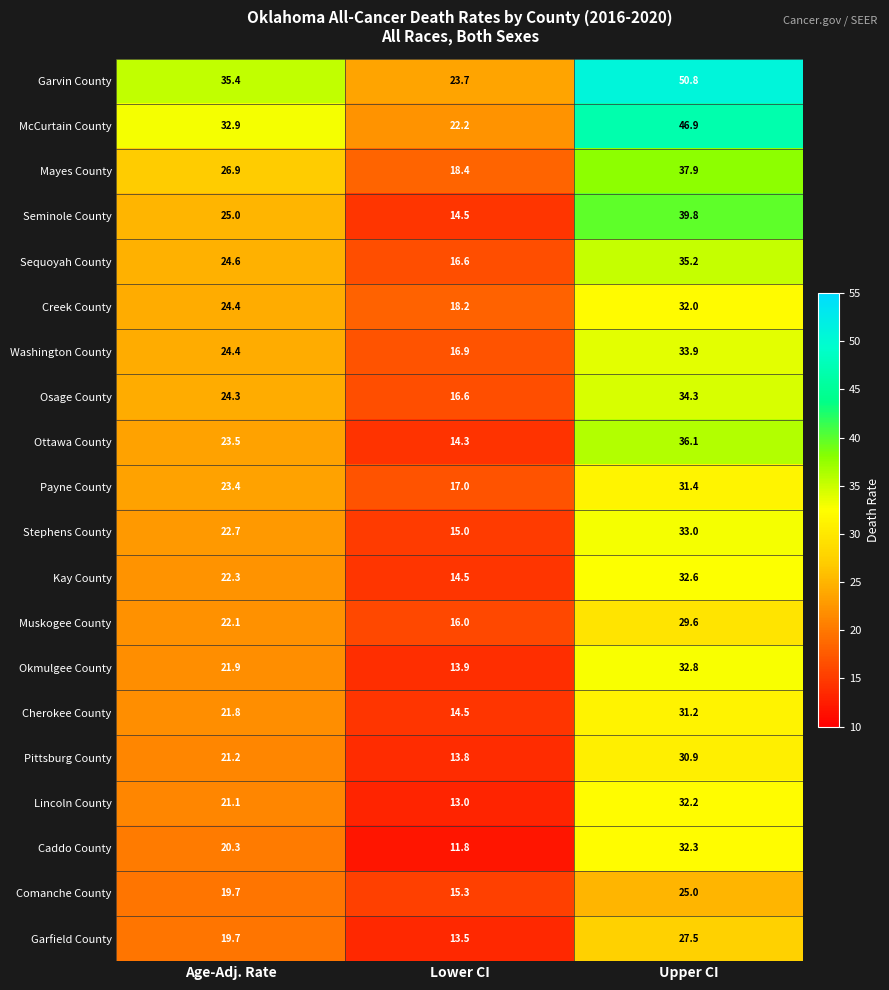

At which category is the sum across all series the highest?

Upper CI